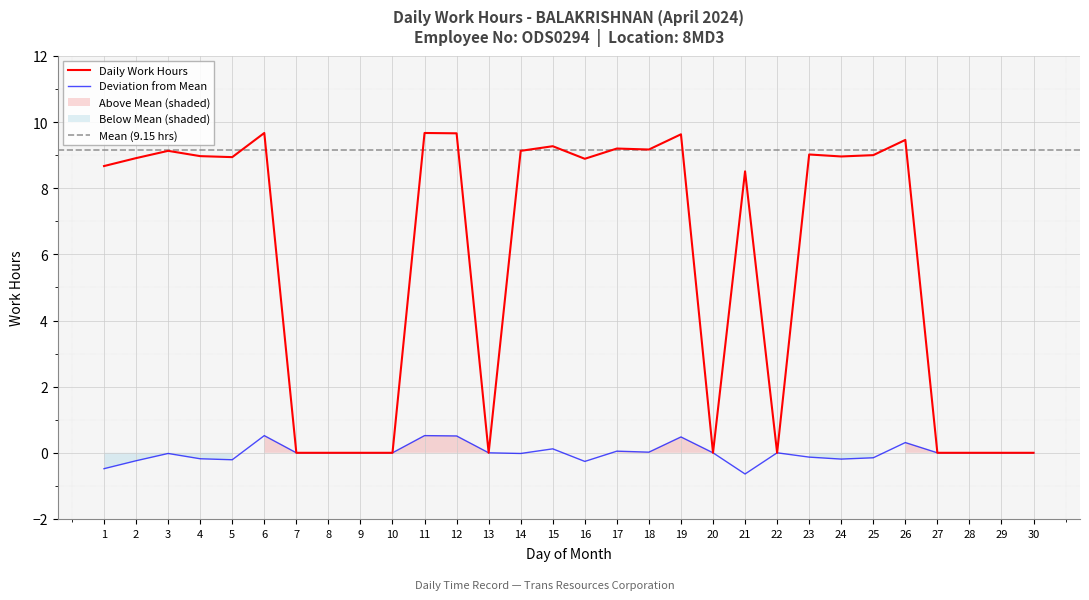

The chart shows a value of 9.0 at 4. True or false?

True